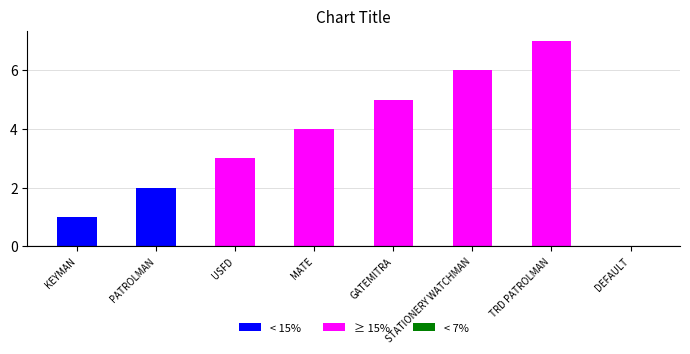

The chart shows a value of 1 at KEYMAN. True or false?

True